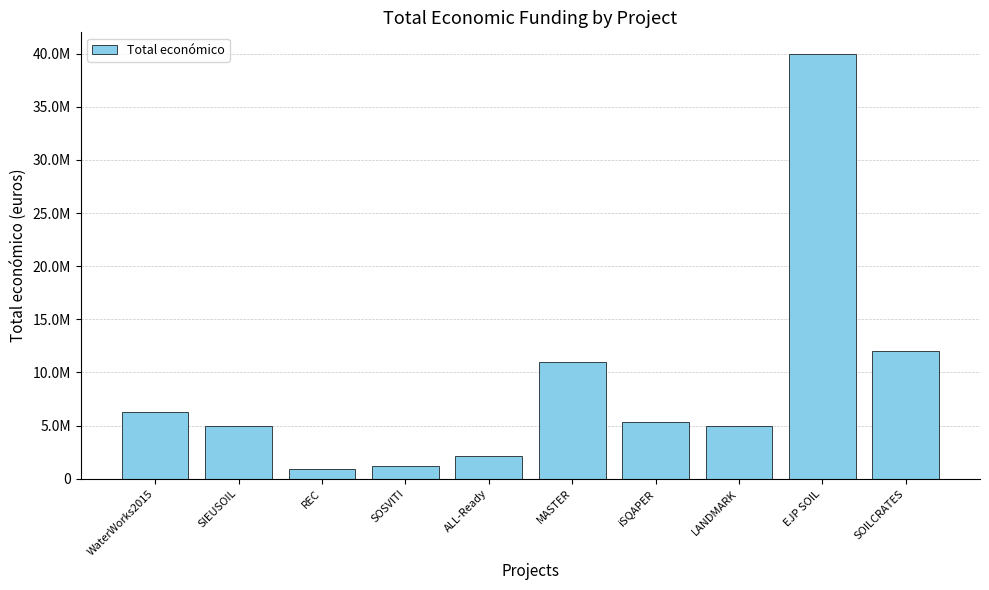

Reading left to right, list all the values displayed in this chart.

WaterWorks2015=6267994	SIEUSOIL=4985475	REC=895500	SOSVITI=1159200	ALL-Ready=2136174	MASTER=10950171	iSQAPER=5375375	LANDMARK=4999663	EJP SOIL=40000000	SOILCRATES=11987316